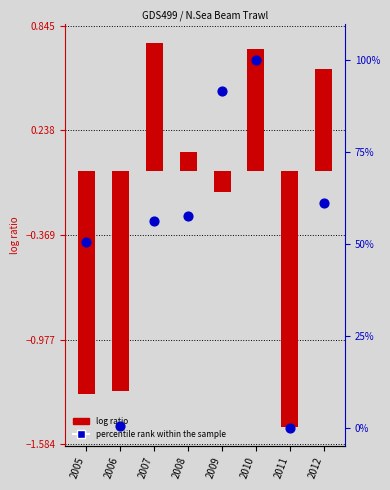

What is the total value across all series at 2007?

56.9